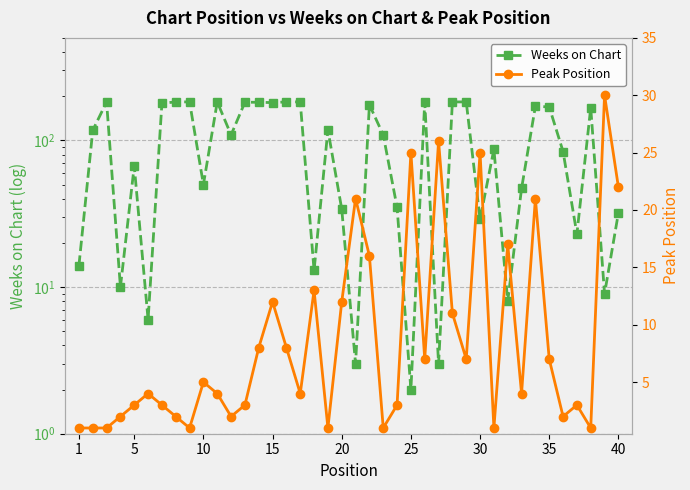

Rank the series by their maximum value, from highest to lowest.

Weeks on Chart, Peak Position